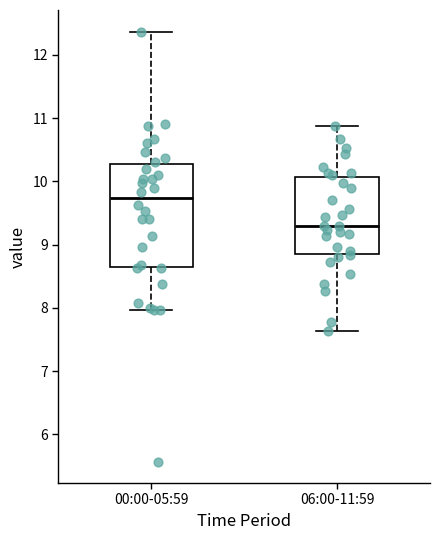

Which box has the lowest median line?

06:00-11:59